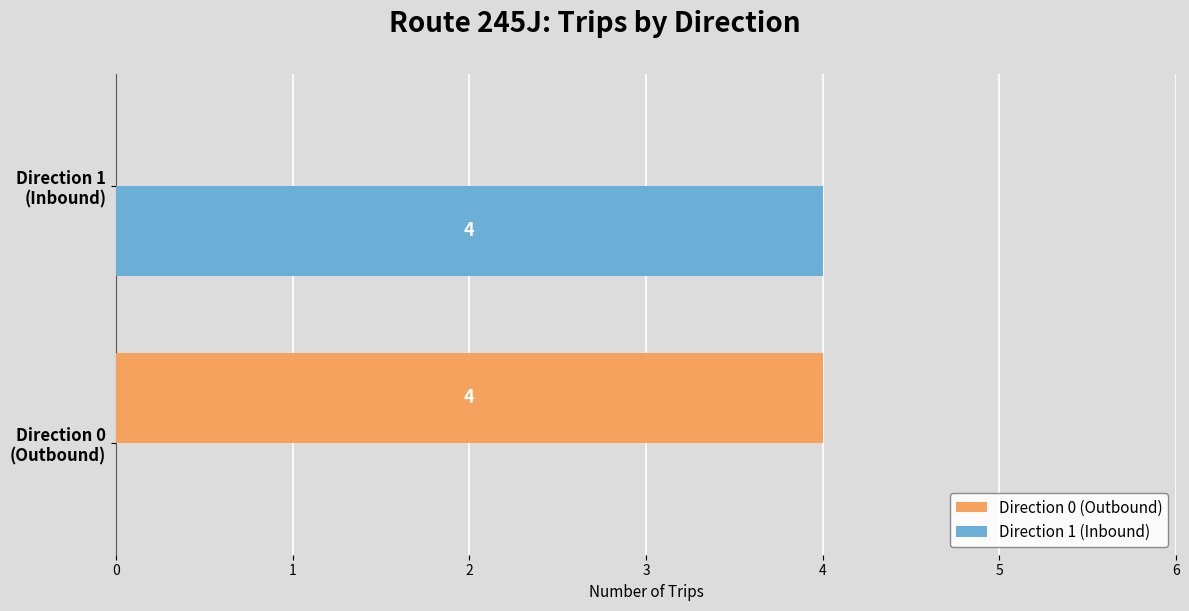

What is the sum of all Direction 1 (Inbound) values?

4